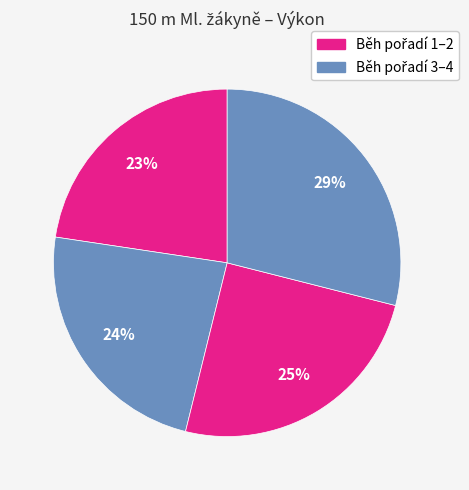

How many slices are in this pie chart?

4